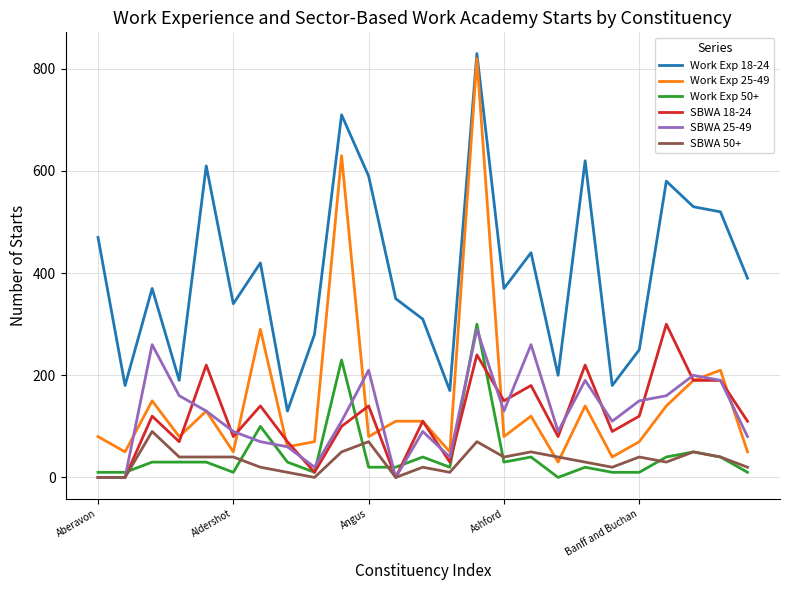

Which series has the largest total across all categories?

Work Exp 18-24